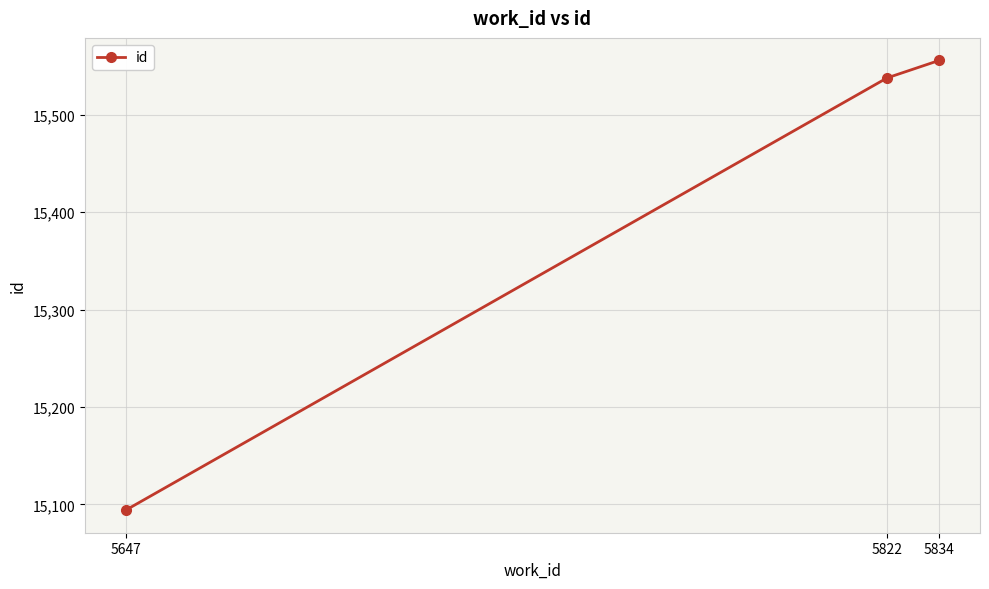

List the labels in order of value, smallest first.

5647, 5822, 5834